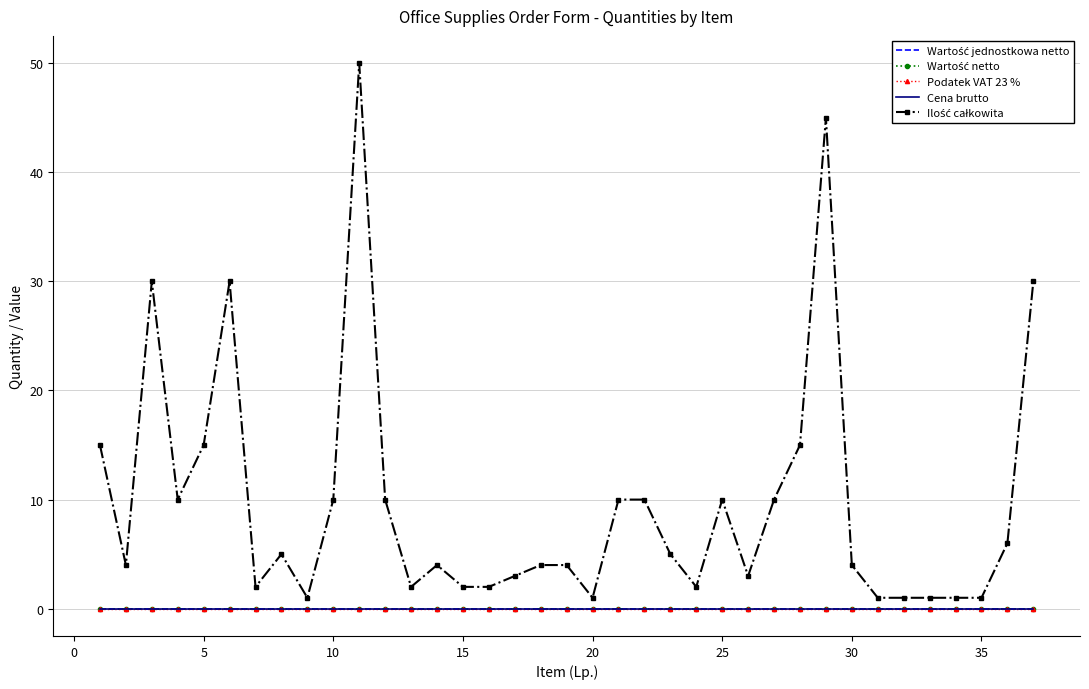

Is this an area chart (filled region under the line)?

No